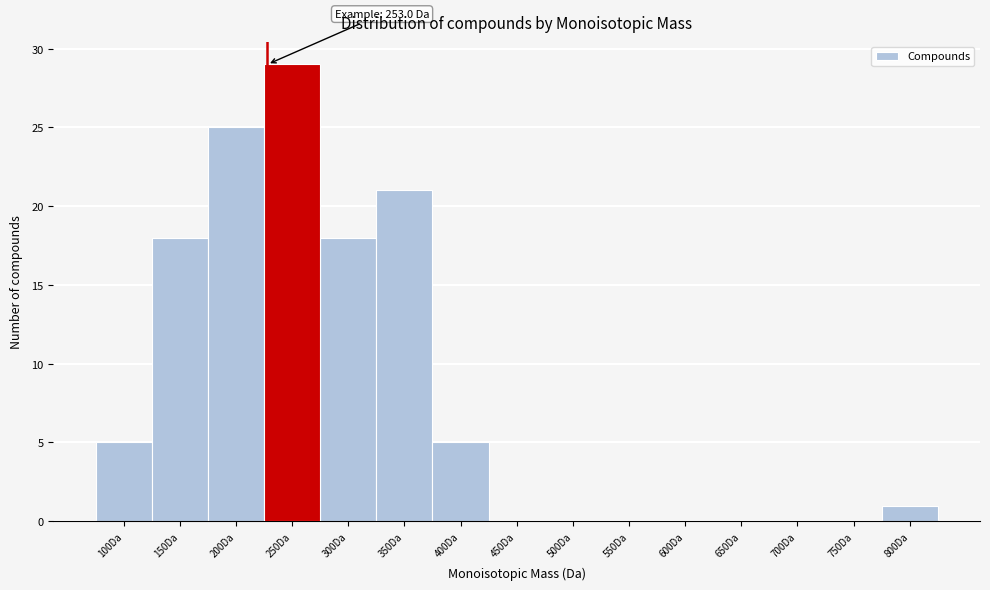

Reading right to left, list all the values displayed in this chart.

800Da=1	750Da=0	700Da=0	650Da=0	600Da=0	550Da=0	500Da=0	450Da=0	400Da=5	350Da=21	300Da=18	250Da=29	200Da=25	150Da=18	100Da=5